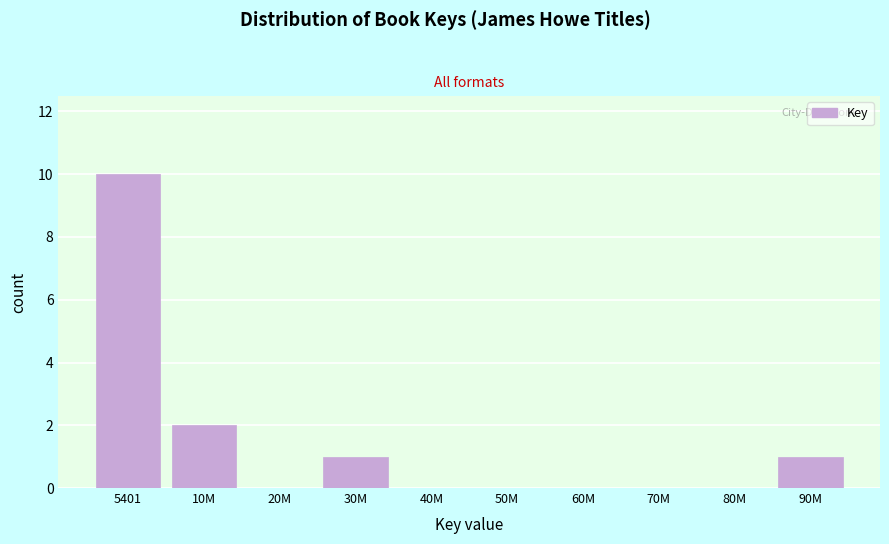

Reading left to right, extract all data points from this chart.

5401=10	10M=2	20M=0	30M=1	40M=0	50M=0	60M=0	70M=0	80M=0	90M=1